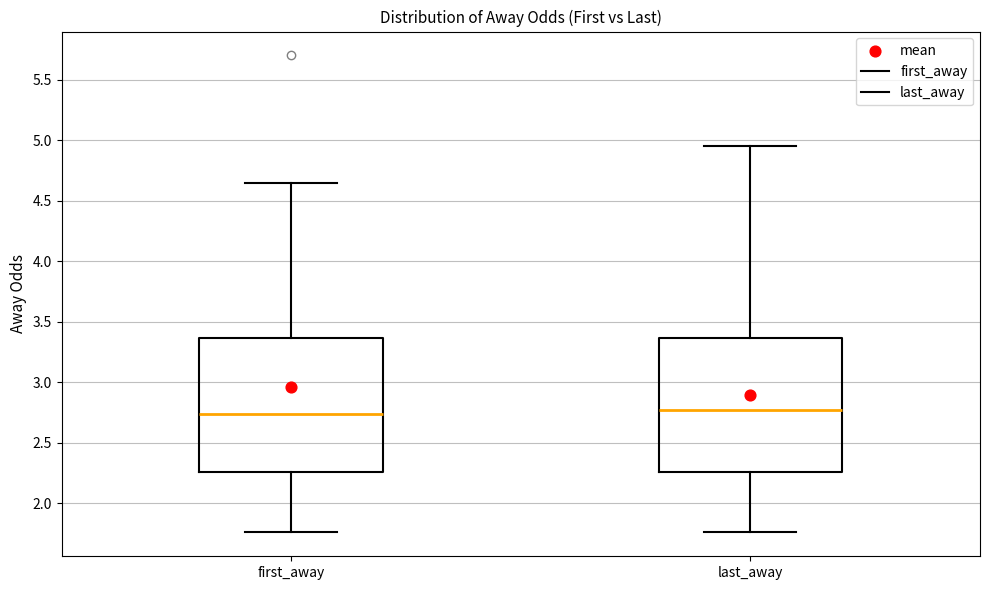

Reading left to right, read every box against the y-axis: the position of its median line, the range the box covers, and the ends of its whiskers. The values are not printed on the chart, so give them approximately, as read against the axis.

first_away: median 2.75, box 2.25 to 3.35, whiskers 1.75 to 4.65
last_away: median 2.80, box 2.25 to 3.35, whiskers 1.75 to 4.95